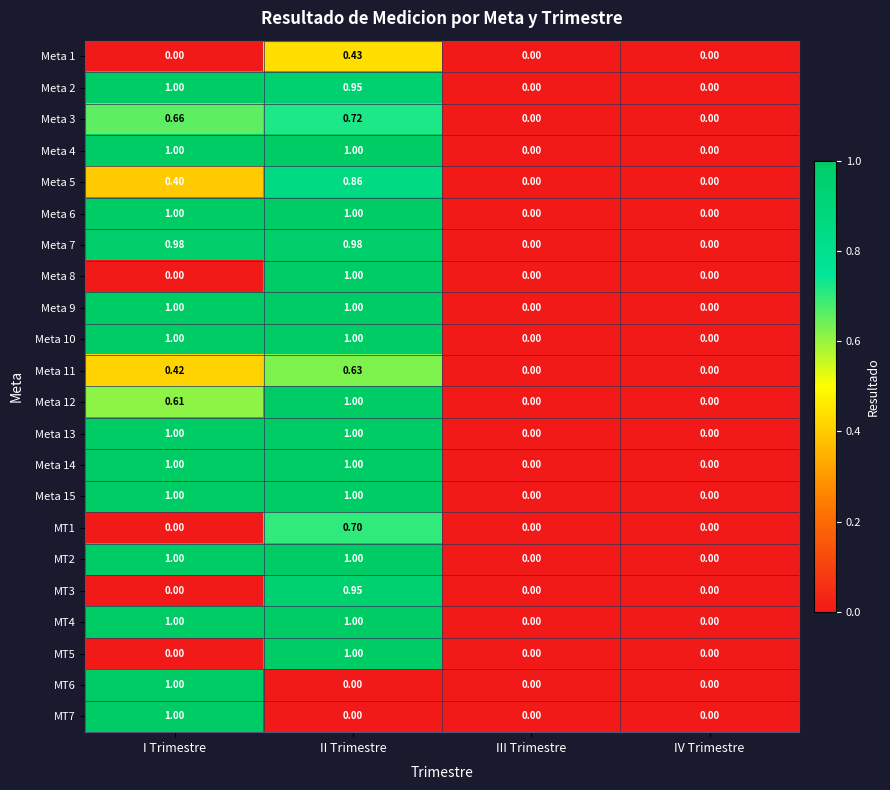

How many data points does each series have?

4